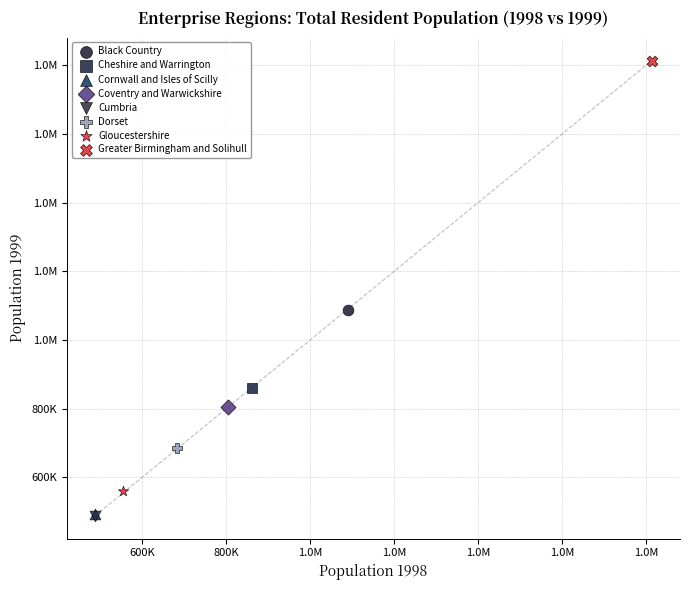

What are all the series names shown in the legend?

Black Country, Cheshire and Warrington, Cornwall and Isles of Scilly, Coventry and Warwickshire, Cumbria, Dorset, Gloucestershire, Greater Birmingham and Solihull